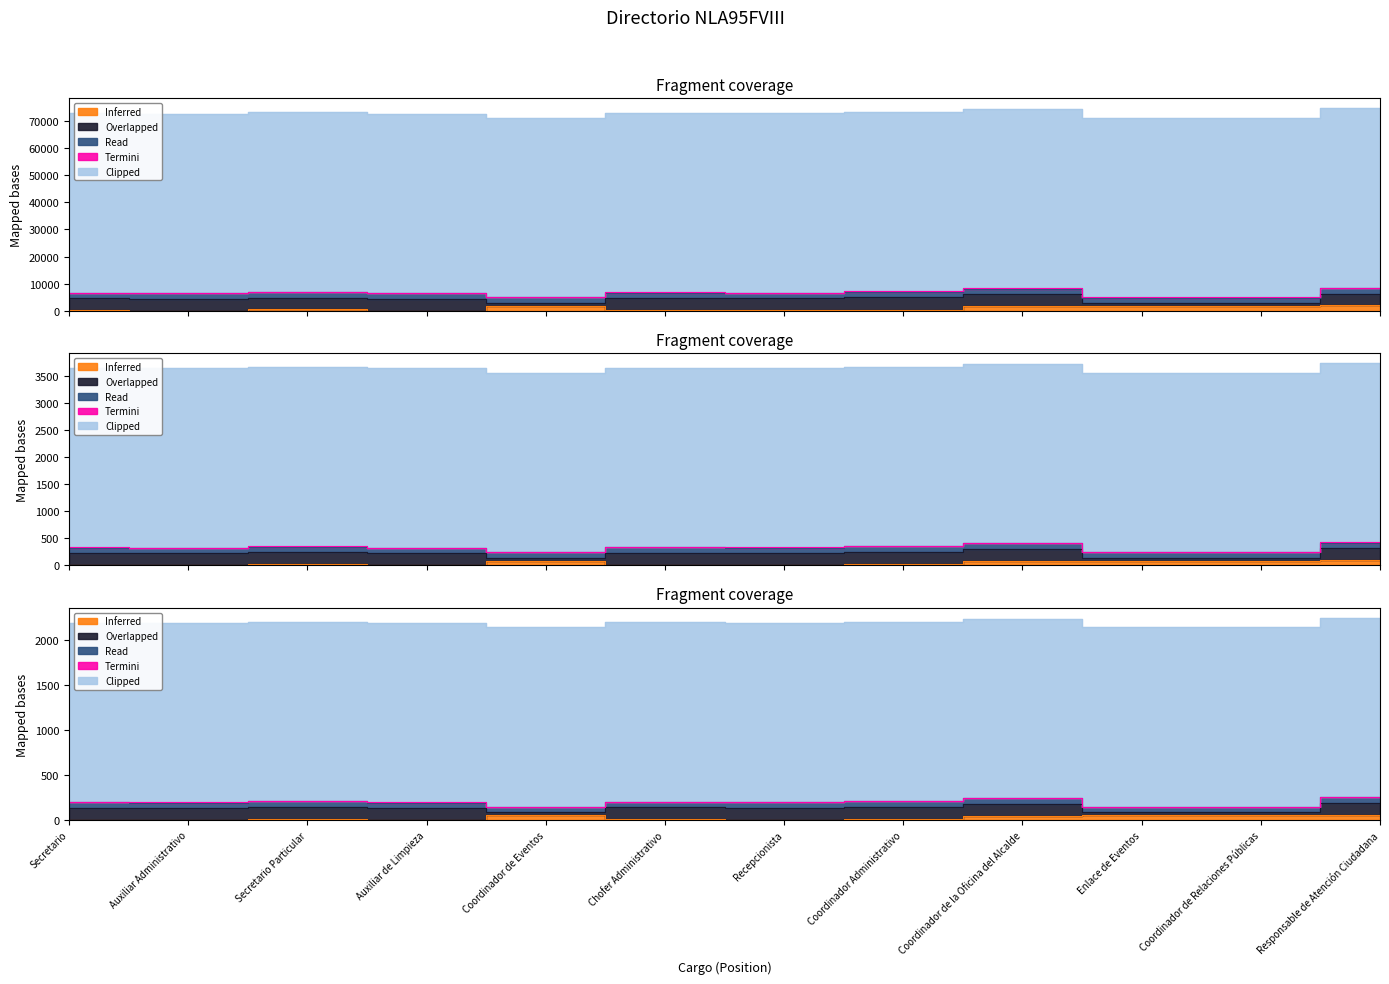

Between Recepcionista and Responsable de Atención Ciudadana, which is larger?

Responsable de Atención Ciudadana